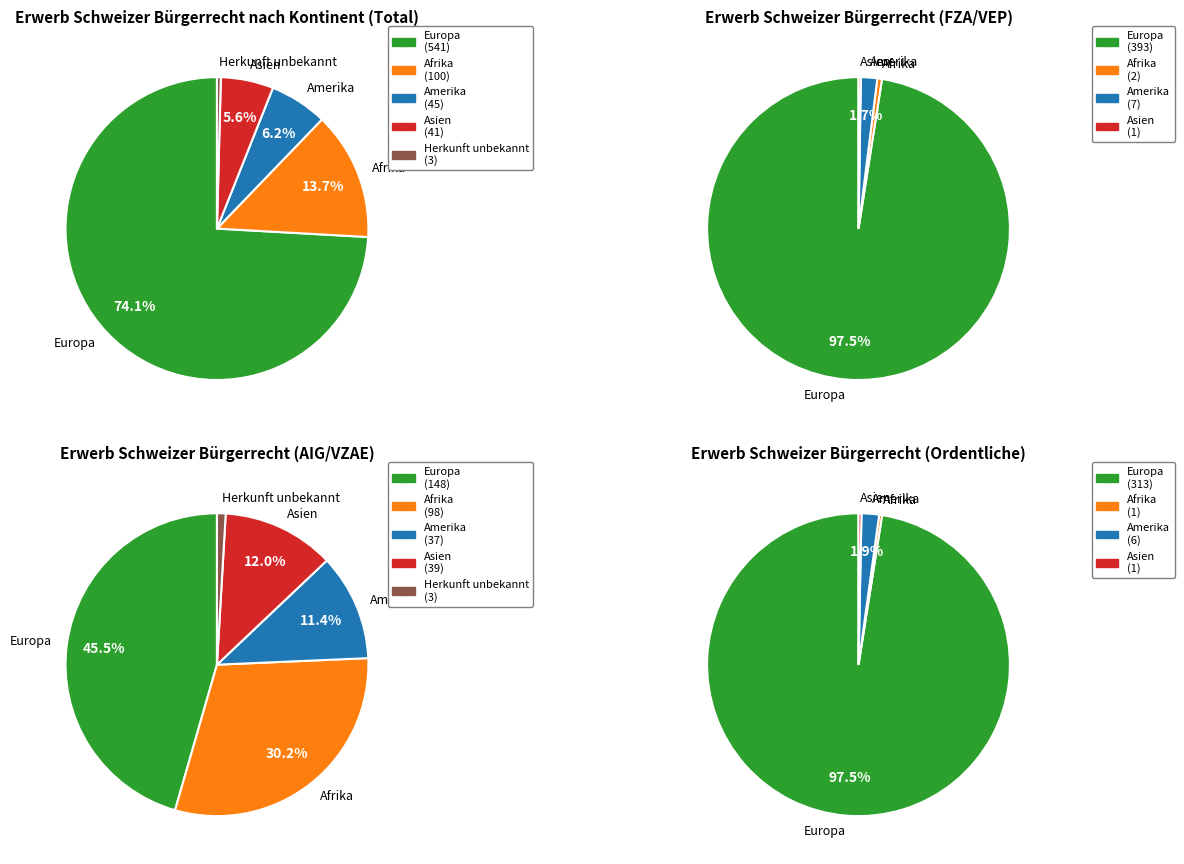

Is there a majority slice in this chart?

Yes